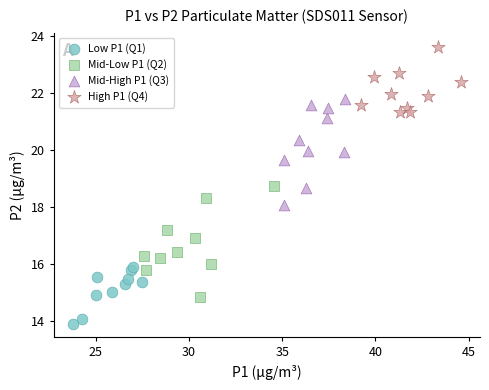

Which series reaches the maximum Y coordinate?

High P1 (Q4)